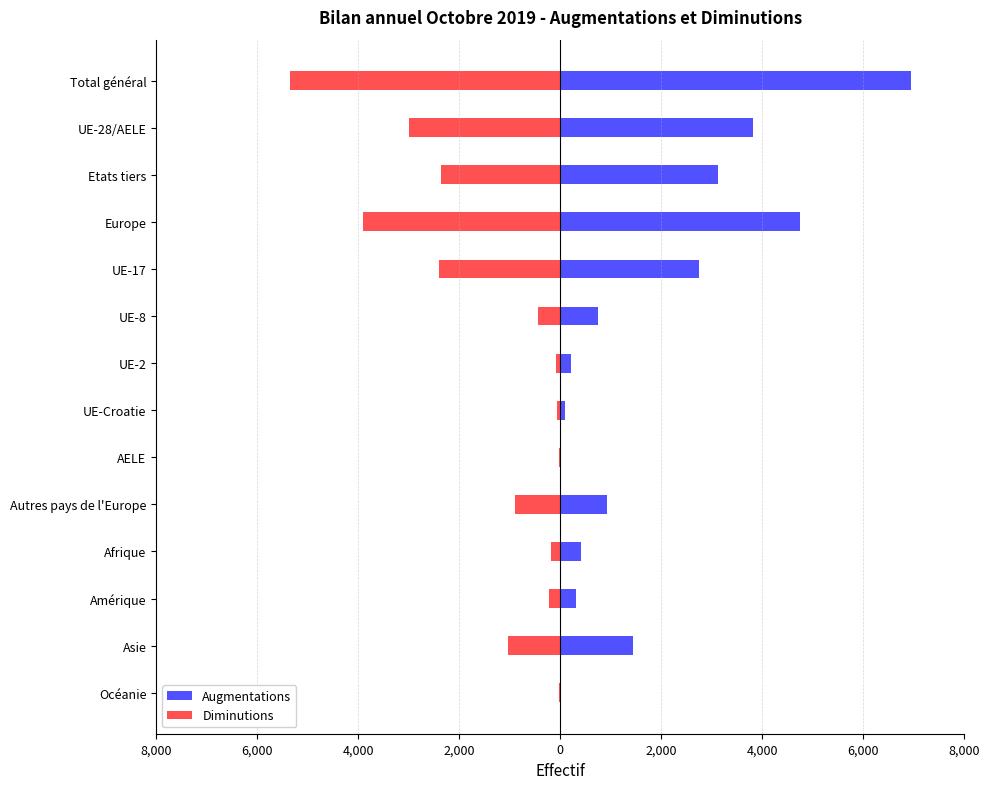

Rank the series by their average value, from highest to lowest.

Augmentations, Diminutions